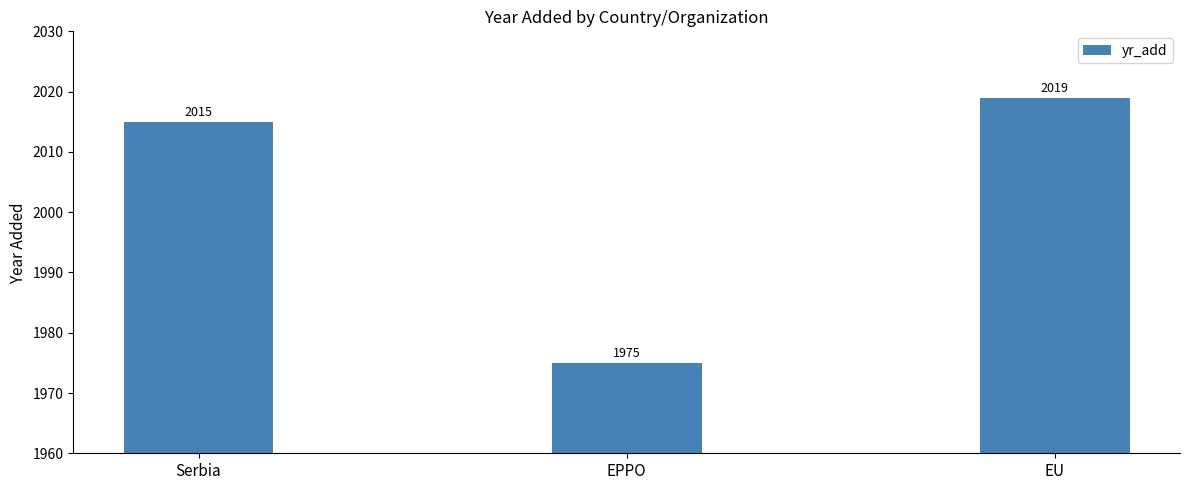

How many data points does each series have?

3